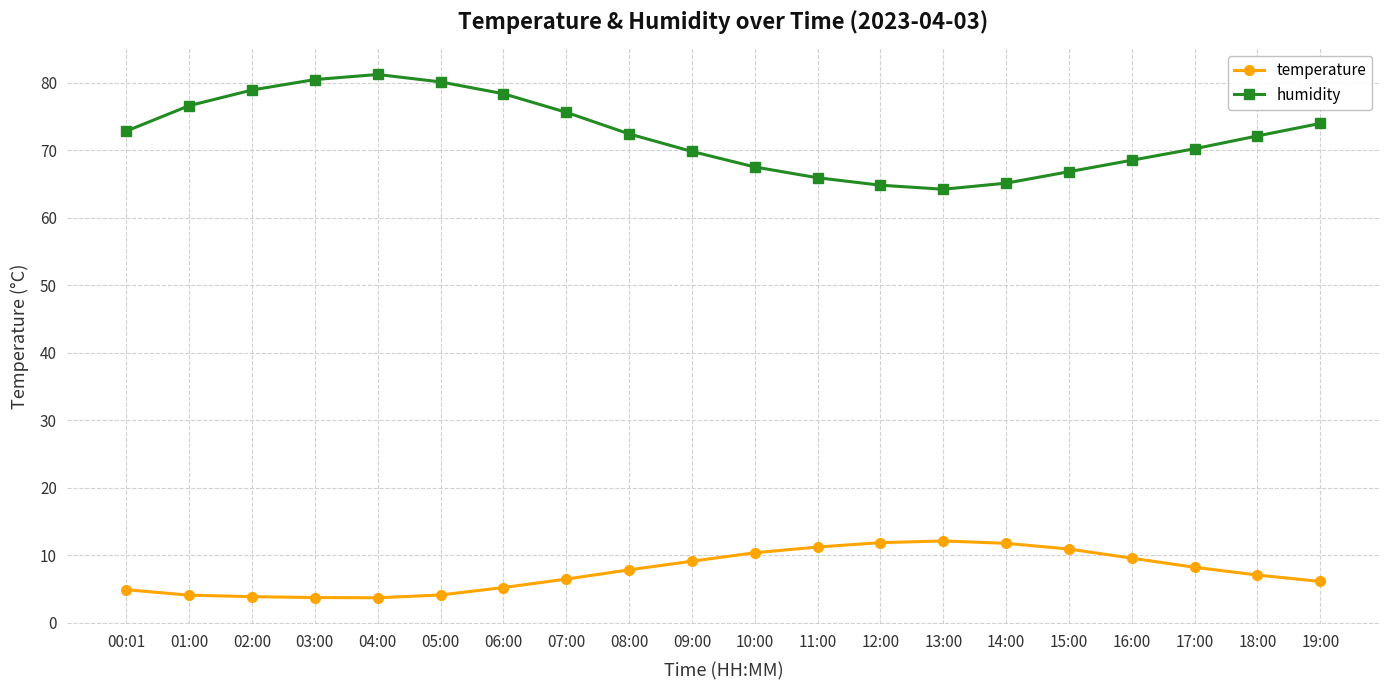

True or false: humidity and temperature intersect in this chart.

False